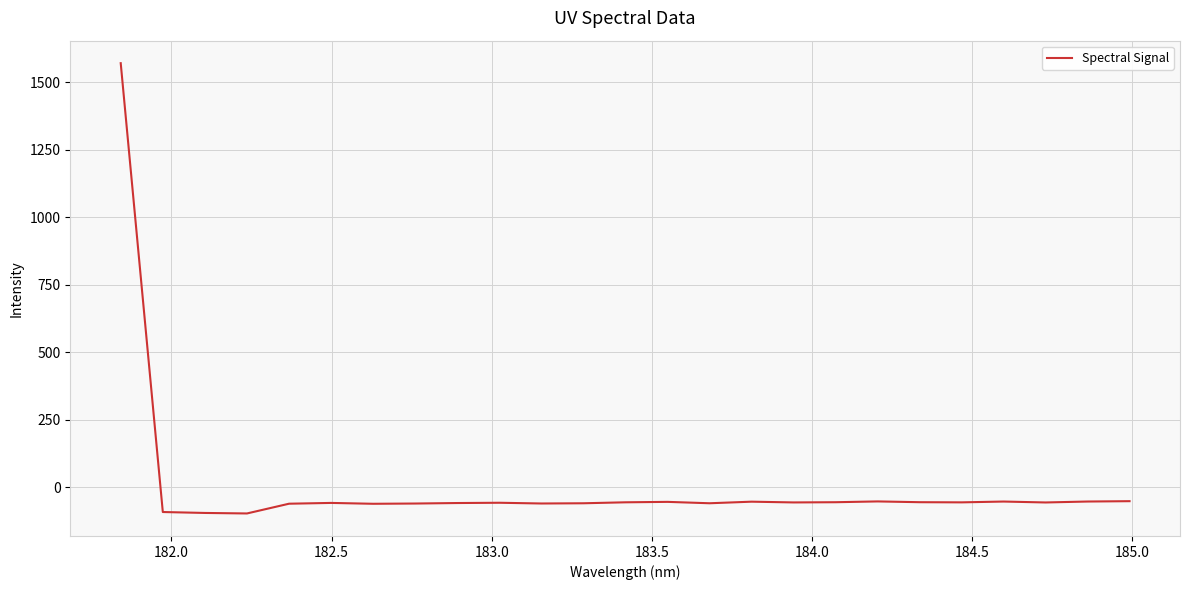

What is the difference between the maximum and minimum values?

1668.5